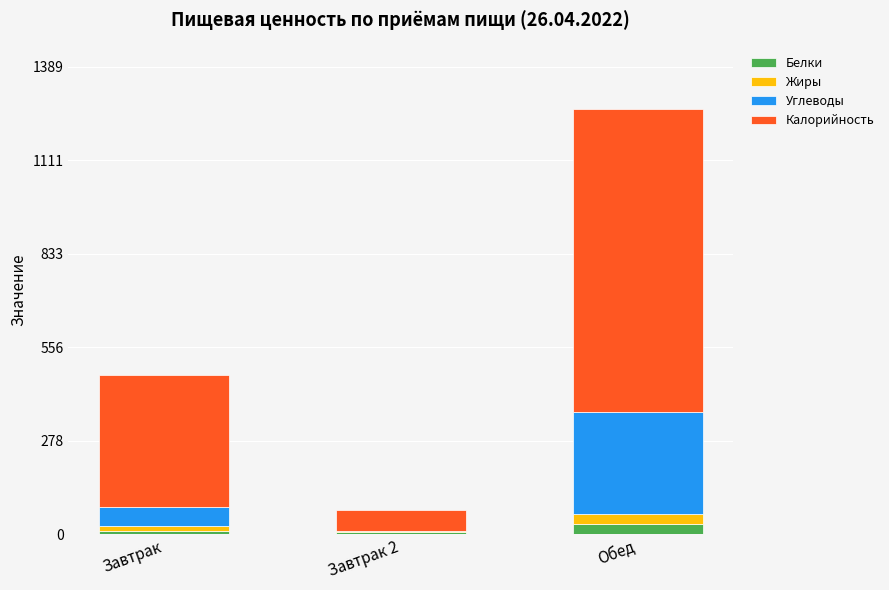

At which category is the sum across all series the highest?

Обед